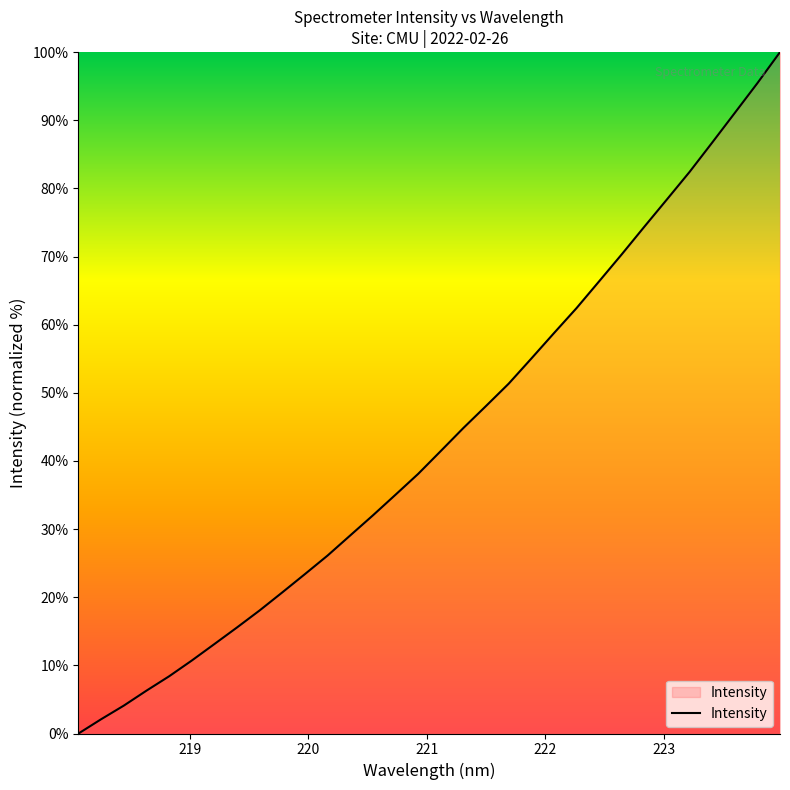

True or false: there are more than 2 points higher than both neighbors.

False